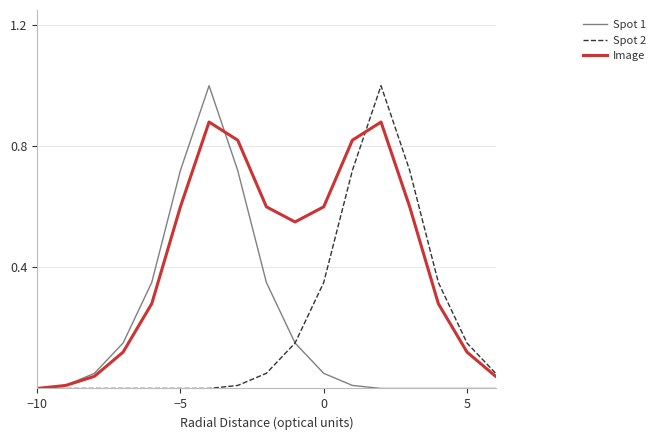

Which category has the lowest value in the Spot 1 series?

−10